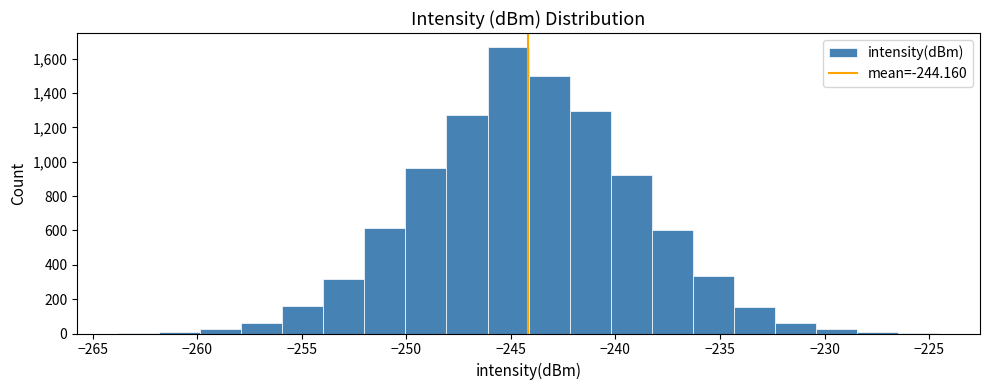

Read against the x-axis, roughly where is the centre of the tallest bar?

-245.0